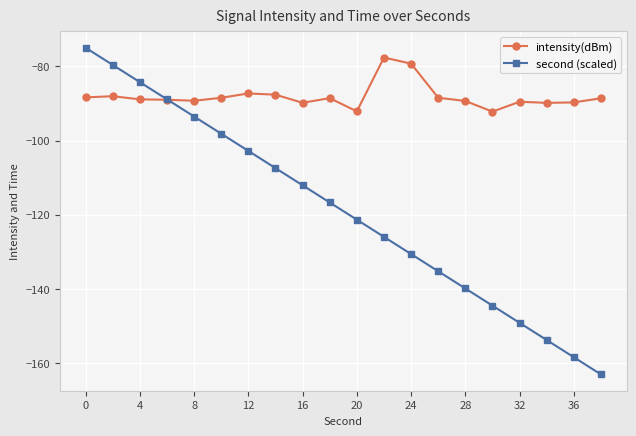

True or false: intensity(dBm) has more than 1 interior local peaks.

True